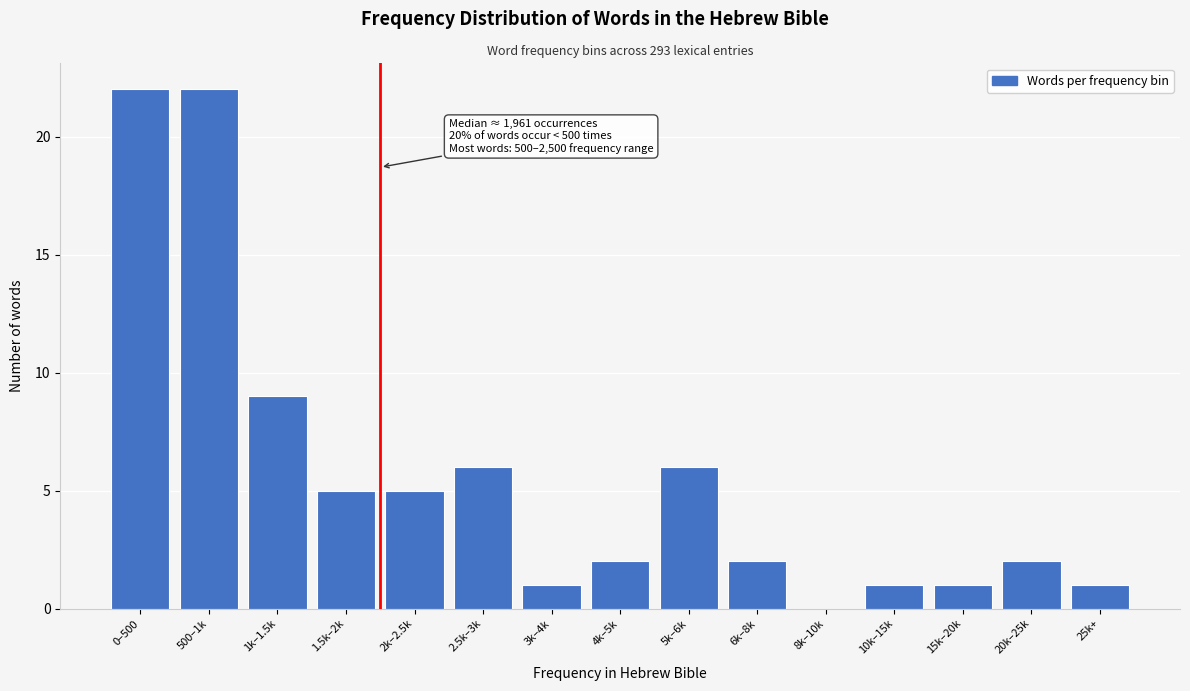

Reading right to left, what are all the values shown in this chart?

25k+=1	20k–25k=2	15k–20k=1	10k–15k=1	8k–10k=0	6k–8k=2	5k–6k=6	4k–5k=2	3k–4k=1	2.5k–3k=6	2k–2.5k=5	1.5k–2k=5	1k–1.5k=9	500–1k=22	0–500=22